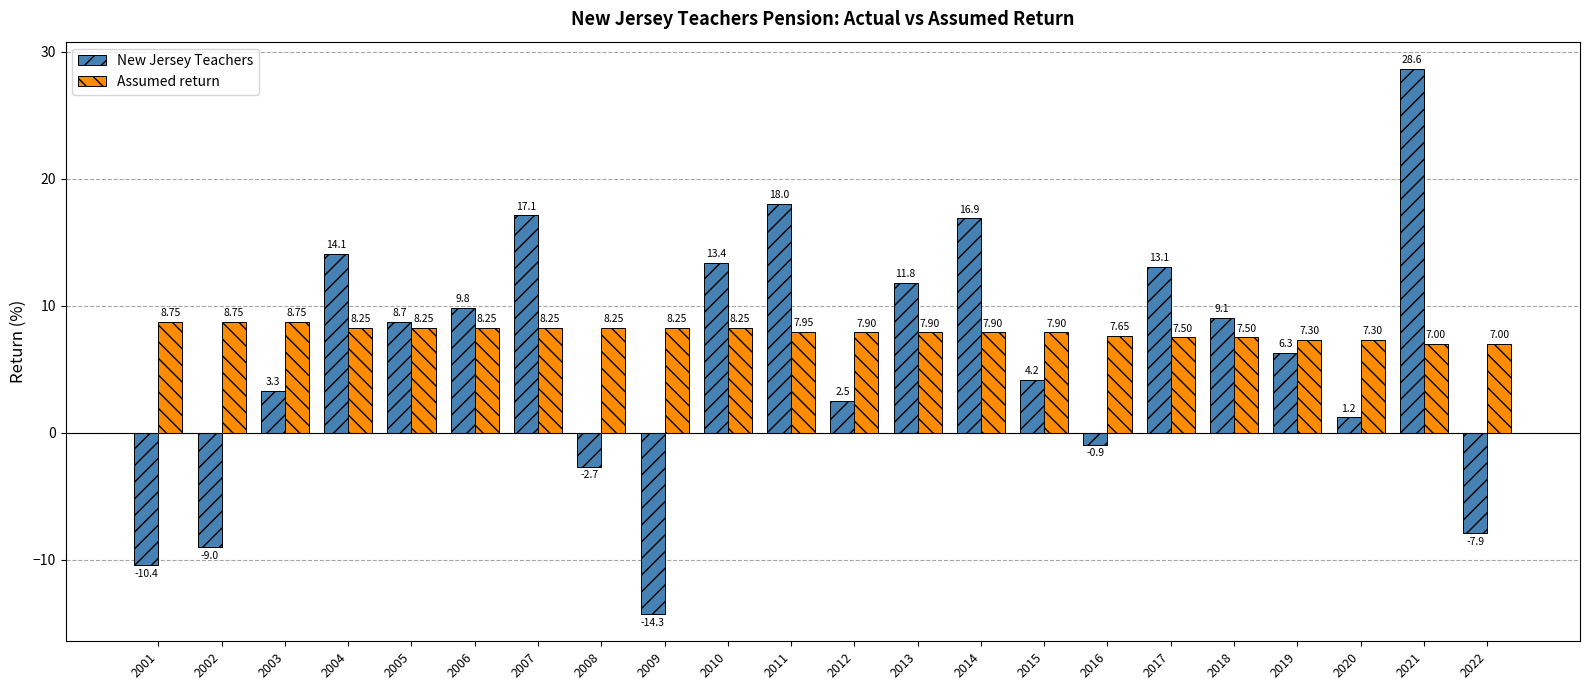

What is the value of the New Jersey Teachers bar at the 11th from the left?

18.0